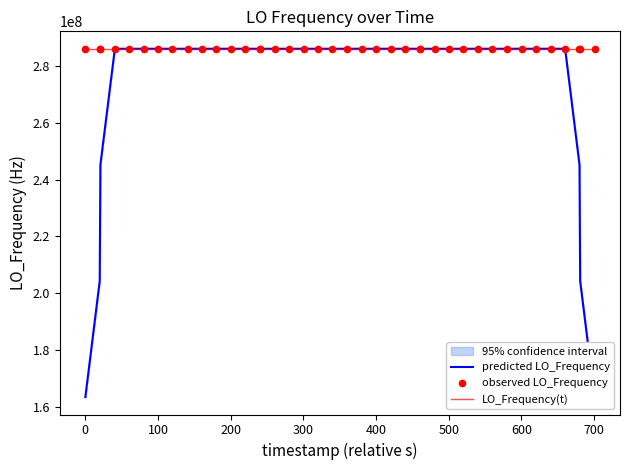

Which series contains the lowest Y value?

predicted LO_Frequency